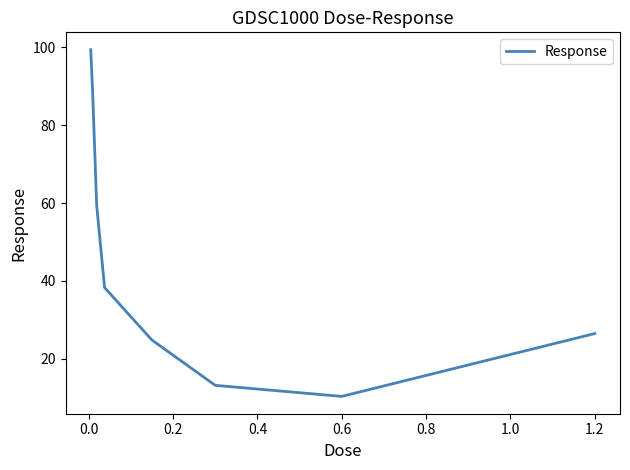

What is the difference between the maximum and minimum values?

89.0